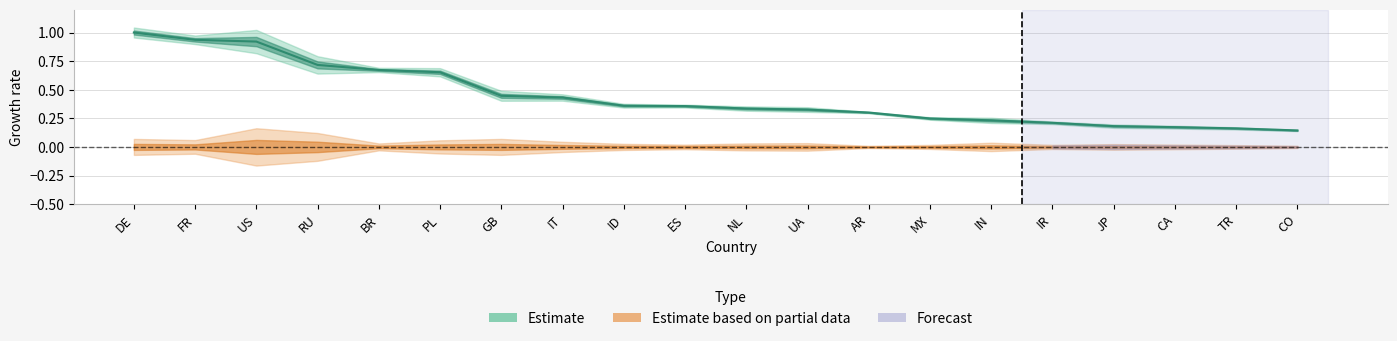

True or false: the data shows 0.3 at US.

False